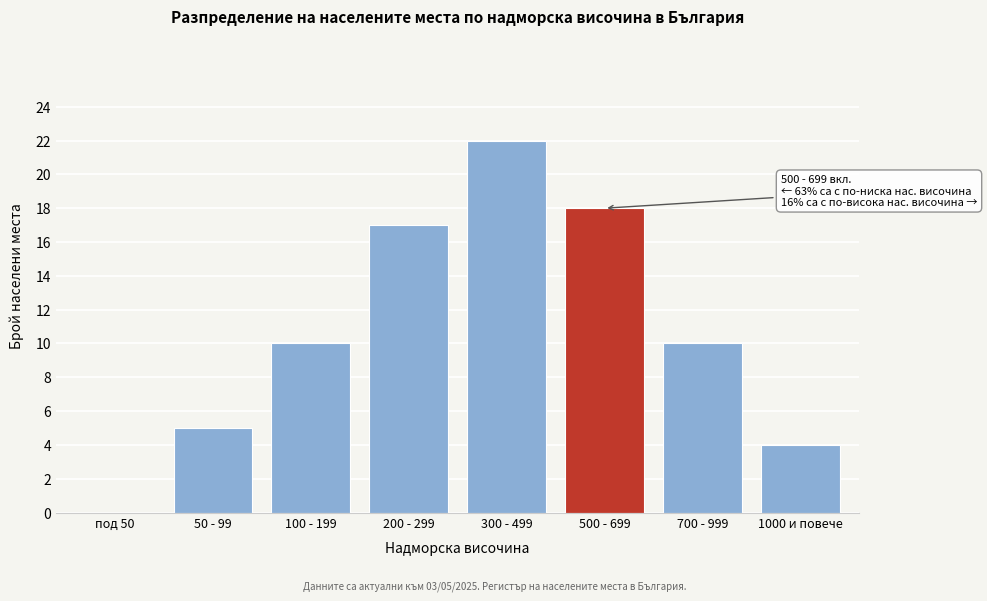

Reading left to right, extract all data points from this chart.

под 50=0	50 - 99=5	100 - 199=10	200 - 299=17	300 - 499=22	500 - 699=18	700 - 999=10	1000 и повече=4